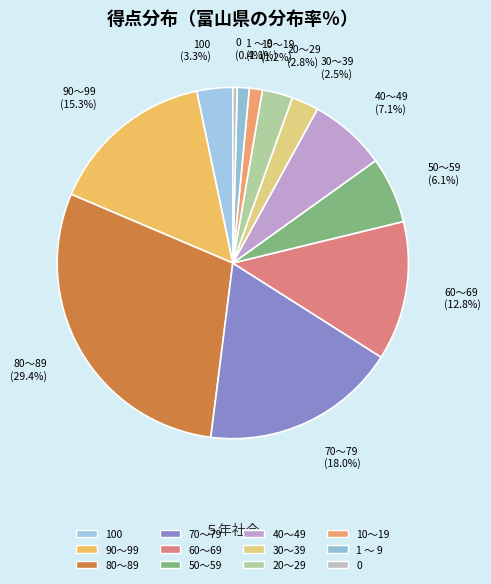

The 0 slice represents 1% of the pie. True or false?

False